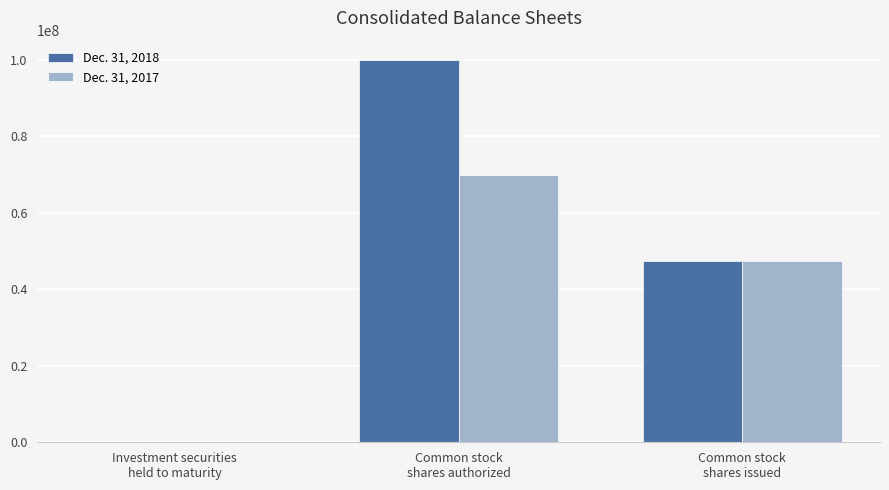

Which series has the largest total across all categories?

Dec. 31, 2018